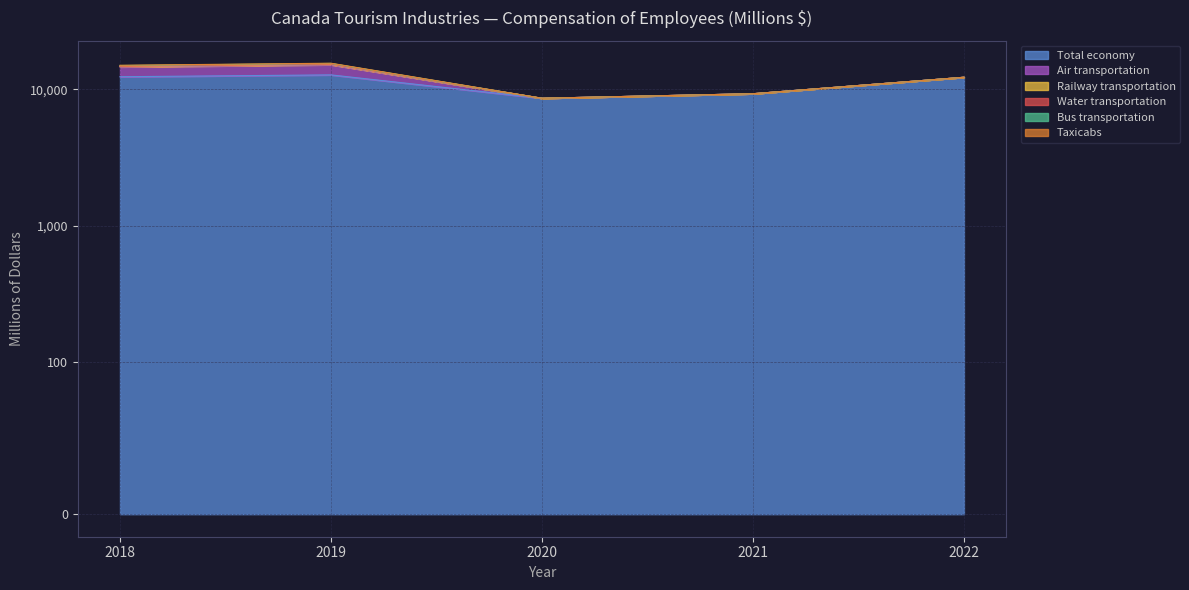

At which label does Bus transportation reach its minimum?

2020